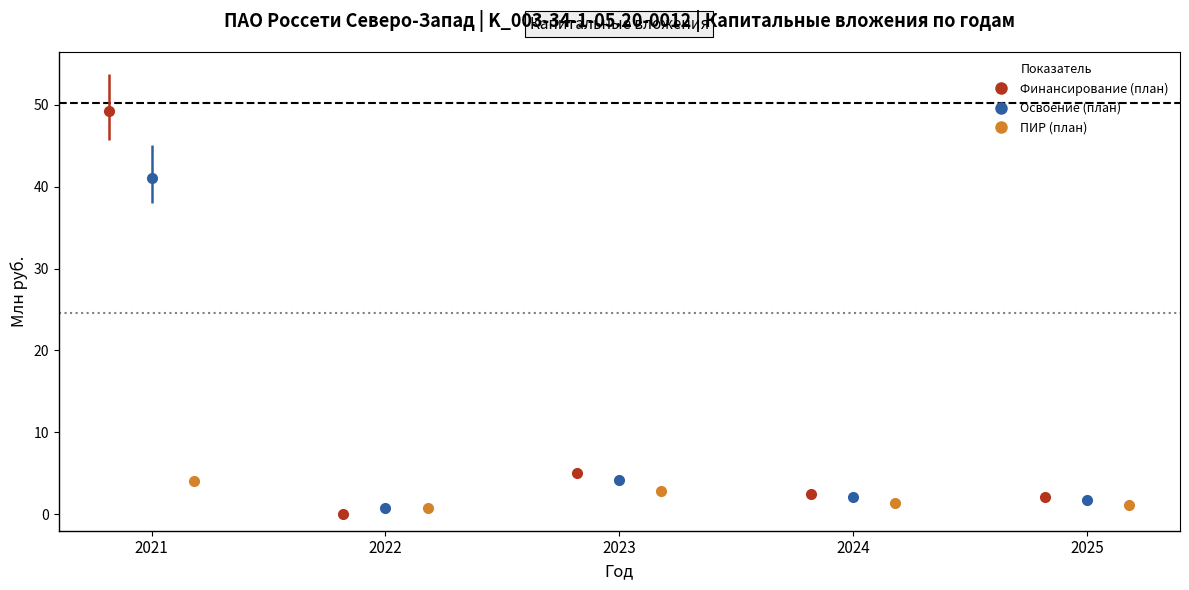

How many data points in Финансирование (план) are above 2?

4